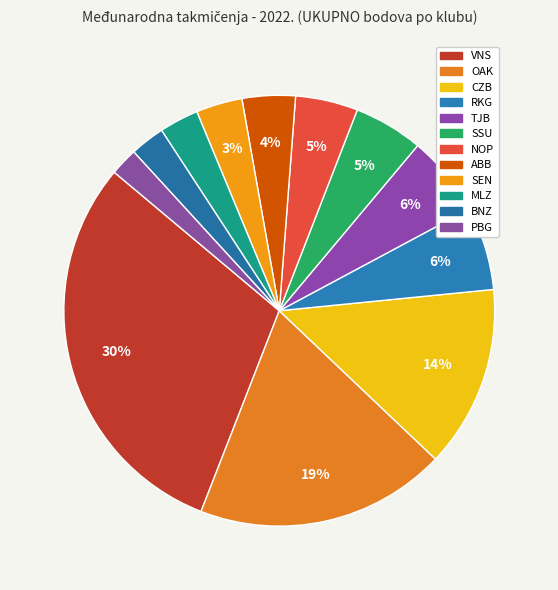

Is there any slice that represents more than half of the pie?

No